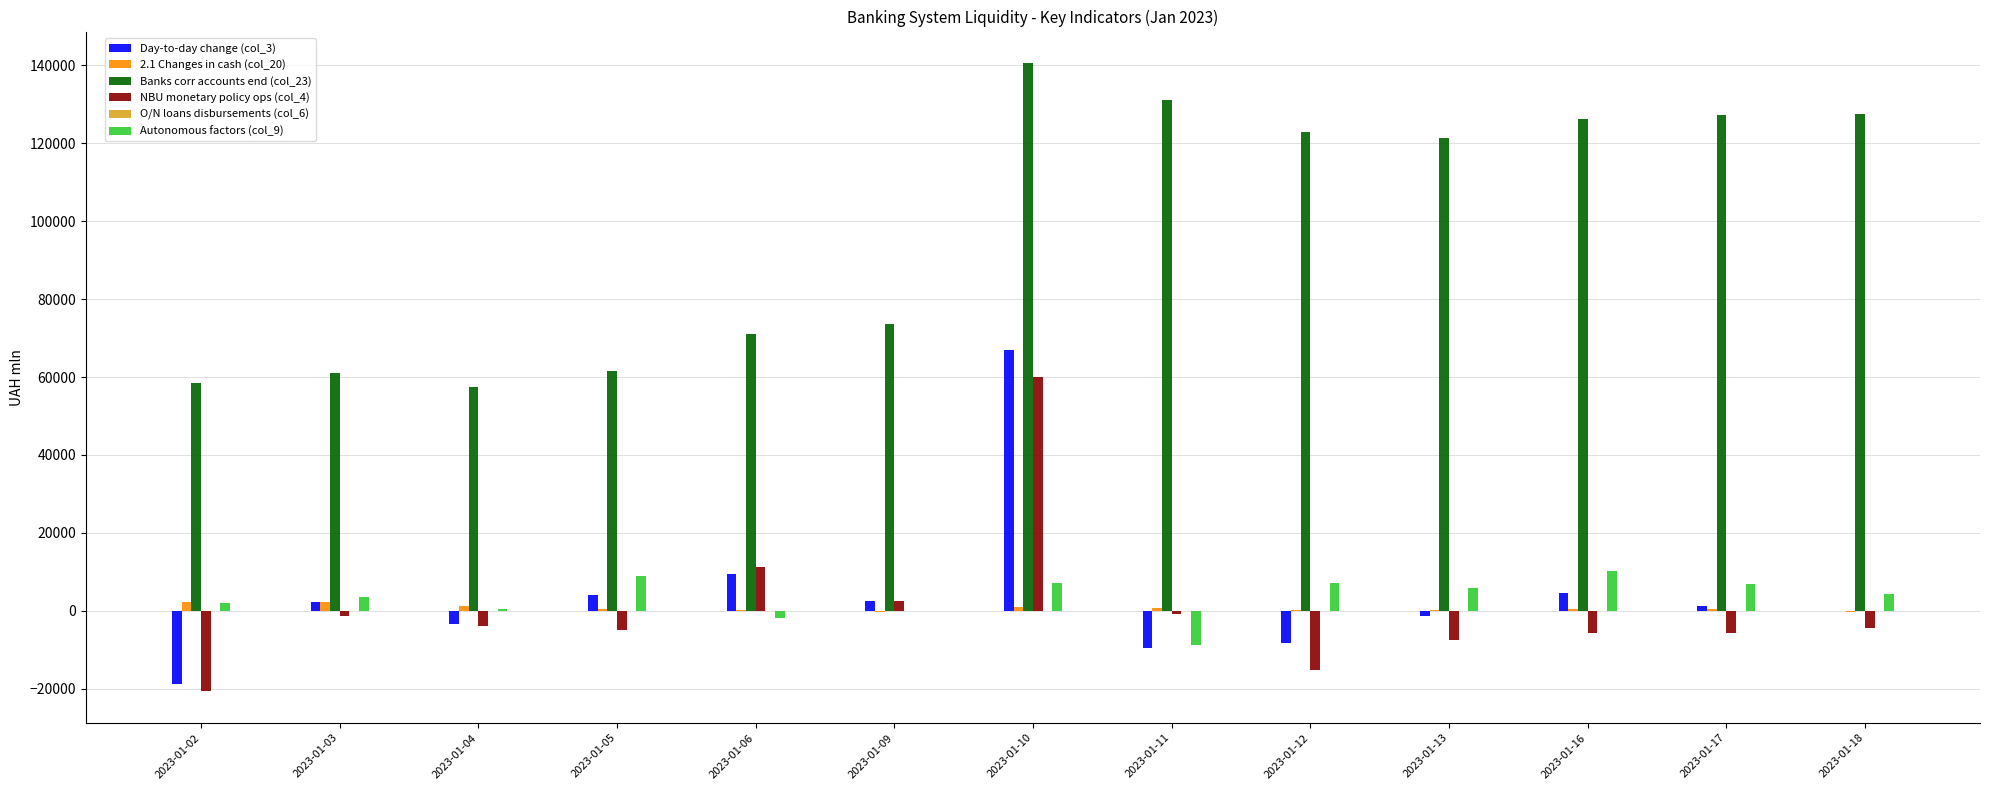

Is the value of Banks corr accounts end (col_23) at 2023-01-05 greater than the value of Autonomous factors (col_9) at 2023-01-13?

Yes